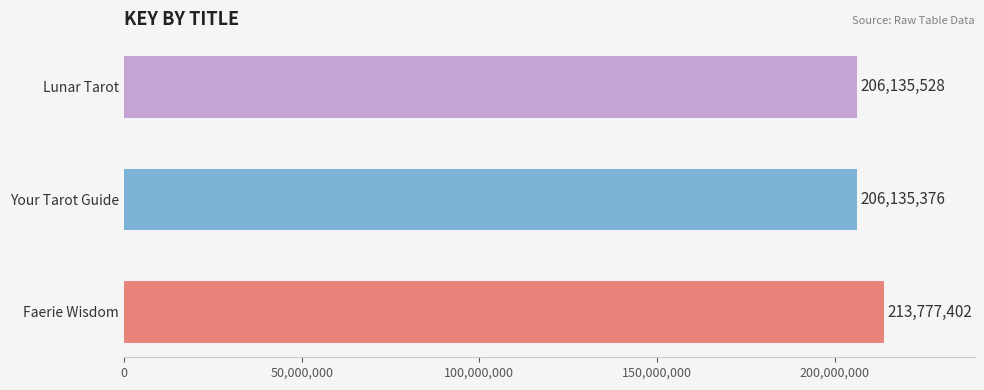

What is the sum of all values?

626048306